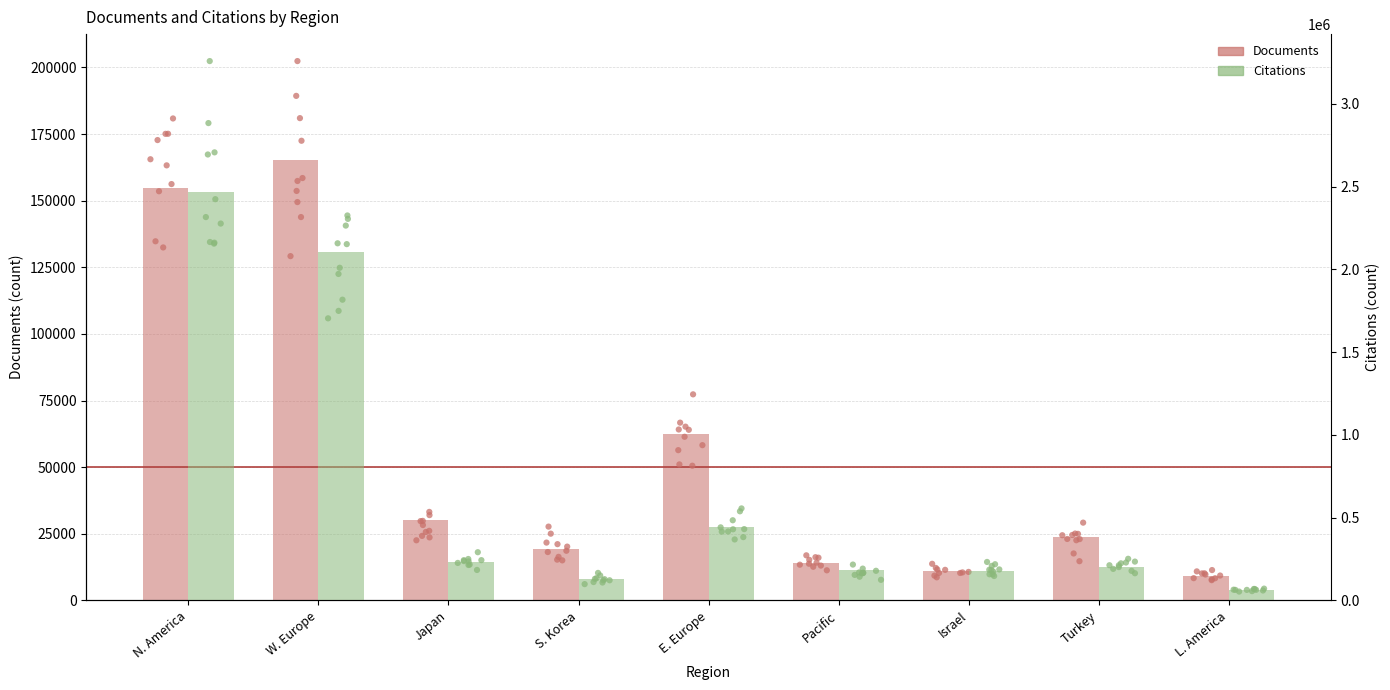

What is the total value across all series at Japan?

264792